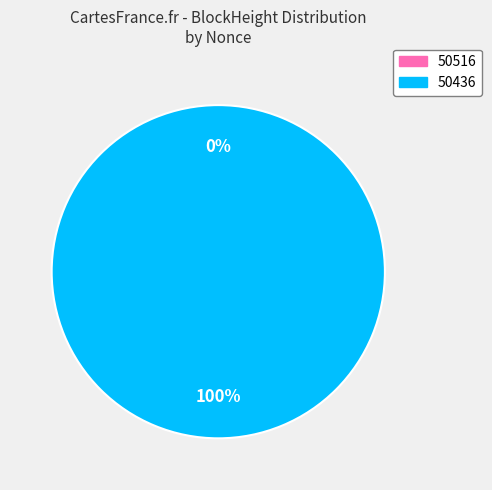

Does 50516 represent more than half of the total?

No